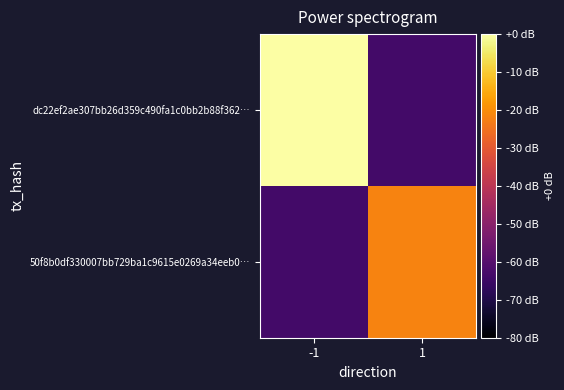

Reading left to right, what are all the values shown in this chart?

dc22ef2ae307bb26d359c490fa1c0bb2b88f362…: -1=0.0	1=-63.6
50f8b0df330007bb729ba1c9615e0269a34eeb0…: -1=-63.6	1=-21.8